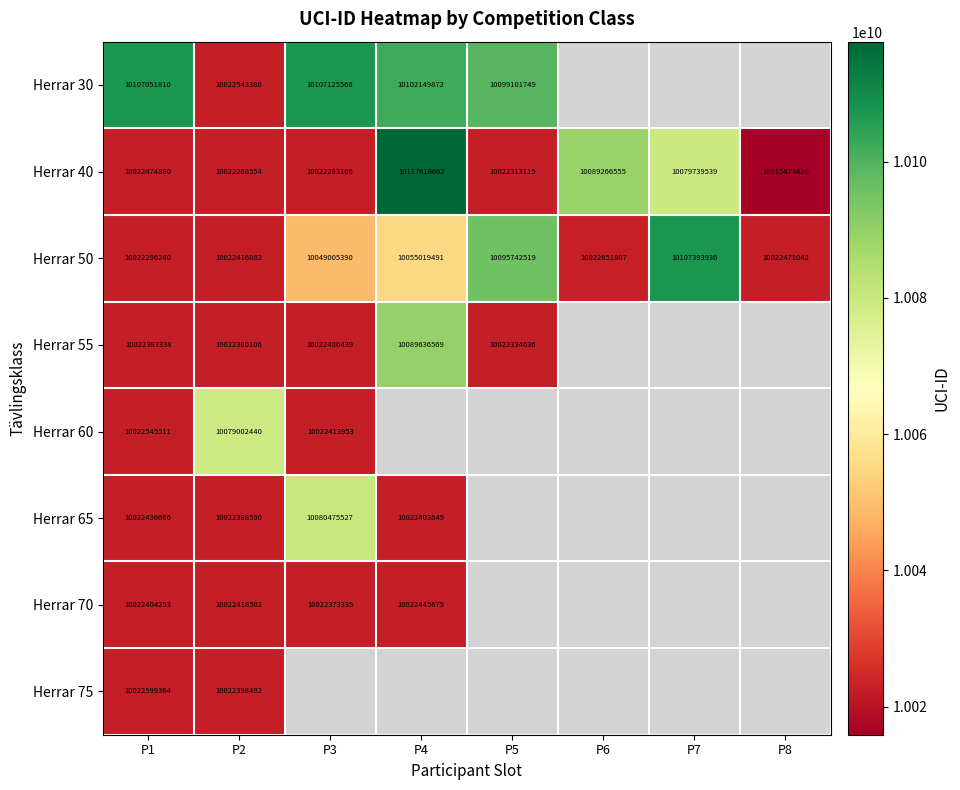

At which label does Herrar 50 reach its peak?

P7